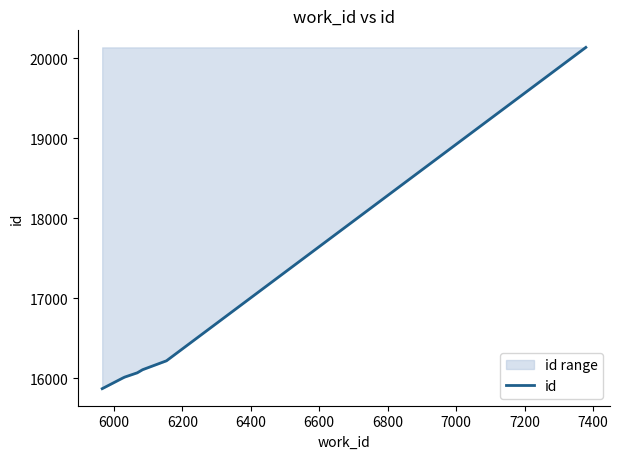

What is the minimum value shown in the chart?

15869